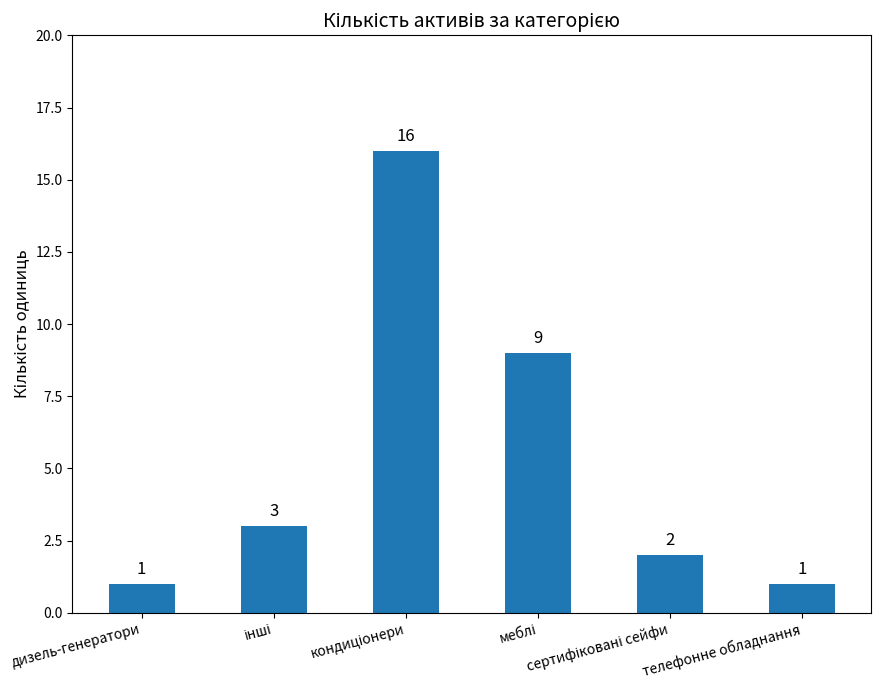

What is the maximum value shown in the chart?

16